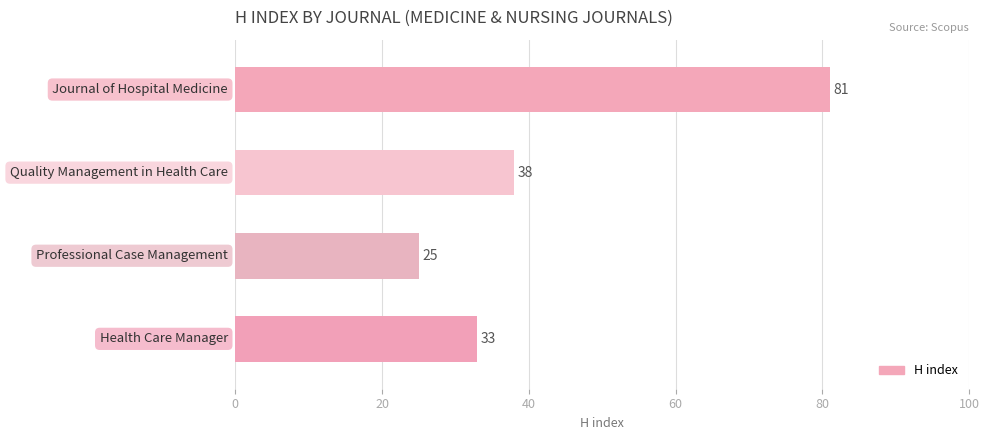

What is the minimum value shown in the chart?

25